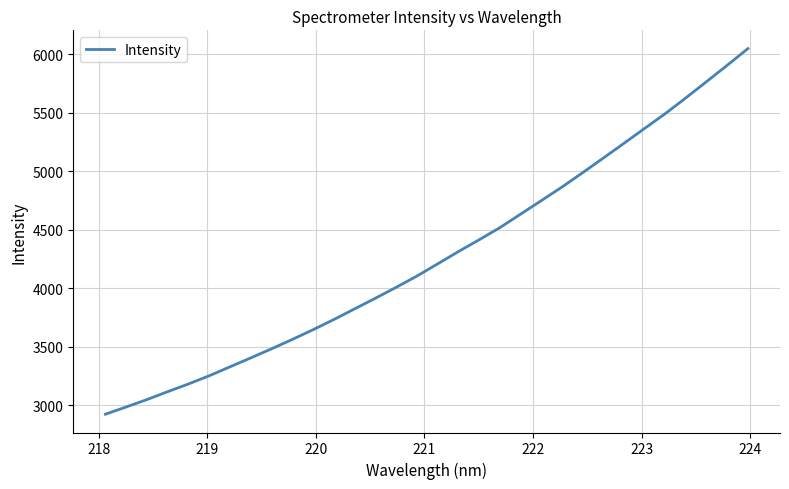

What is the maximum value shown in the chart?

6049.8